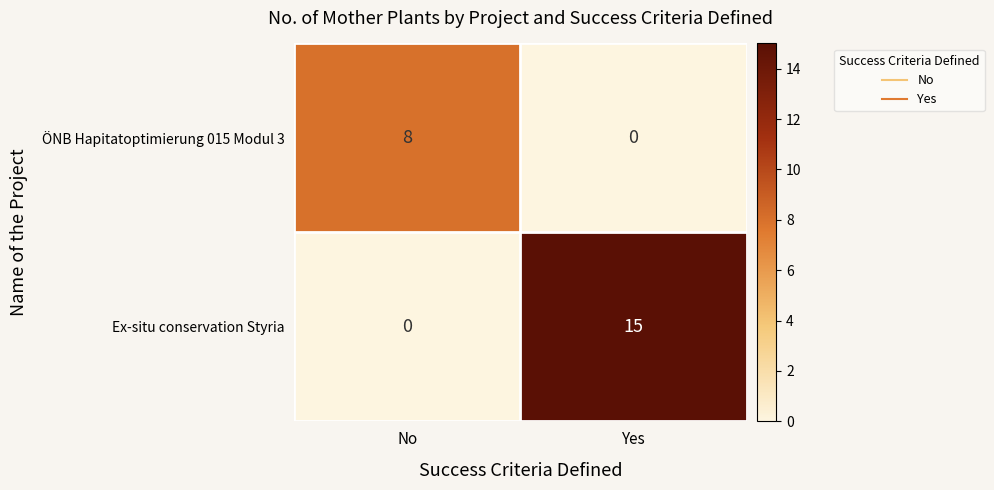

List the series in order of their overall mean, highest first.

Ex-situ conservation Styria, ÖNB Hapitatoptimierung 015 Modul 3